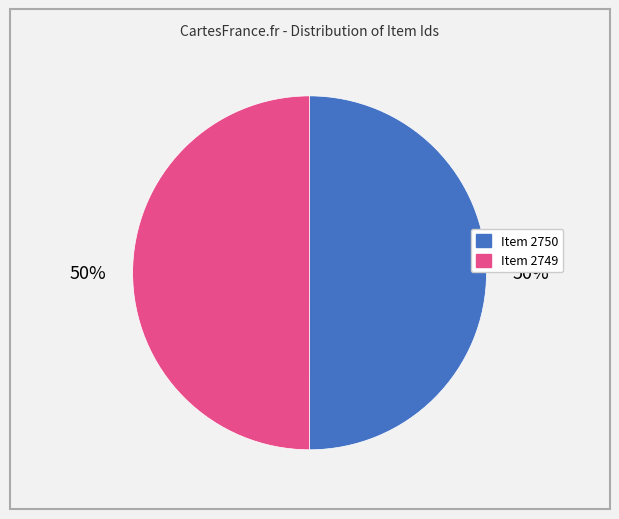

What is the ratio of the value at Item 2749 to the value at Item 2750?

1.0